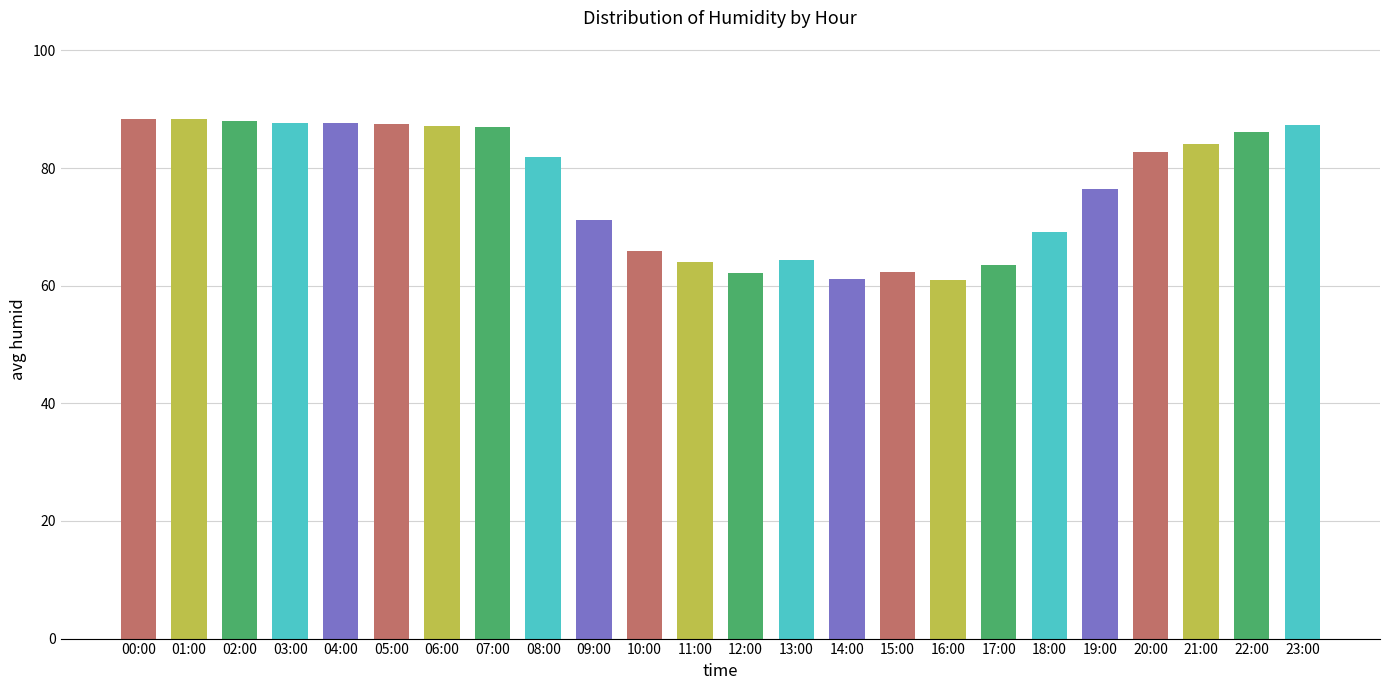

What is the maximum value shown in the chart?

88.4